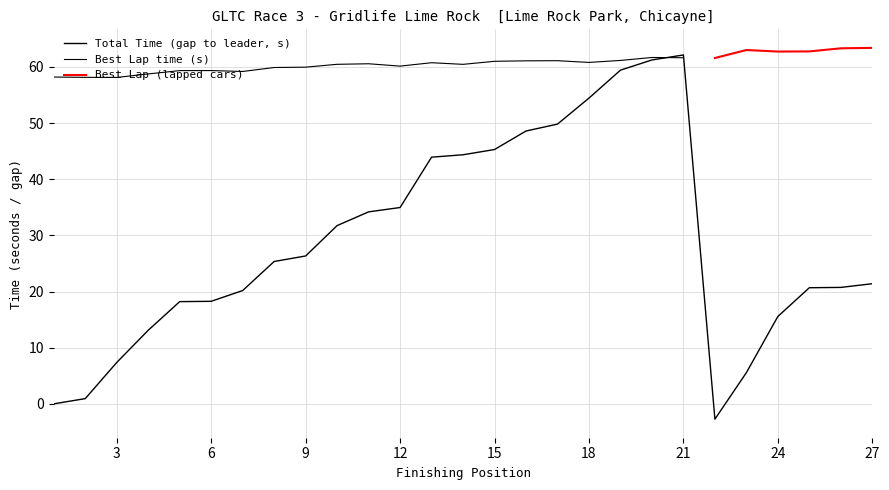

How many negative values are there?

1